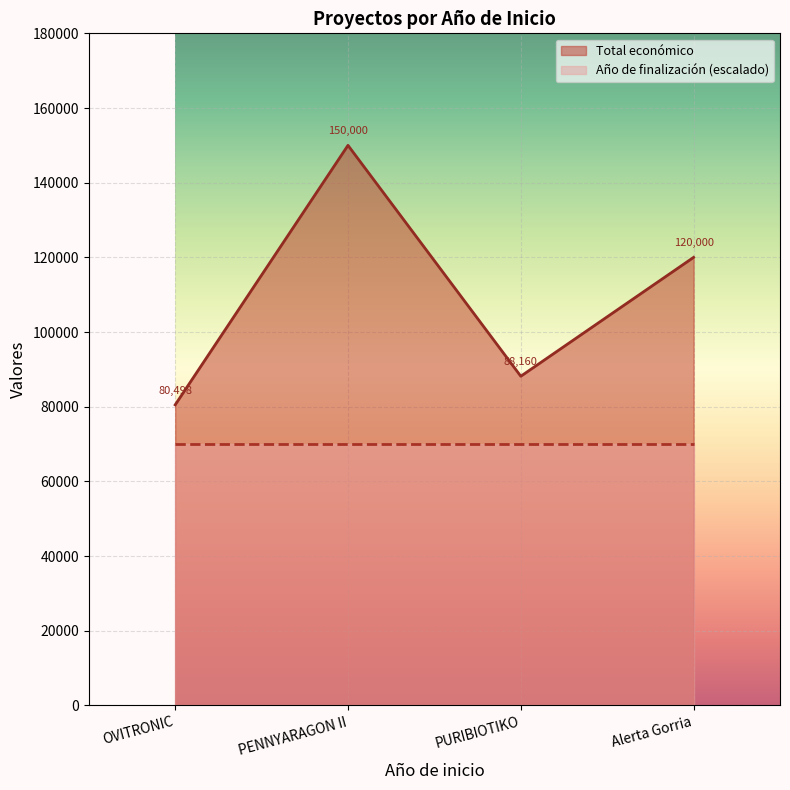

Where does the data first go above 120000?

PENNYARAGON II